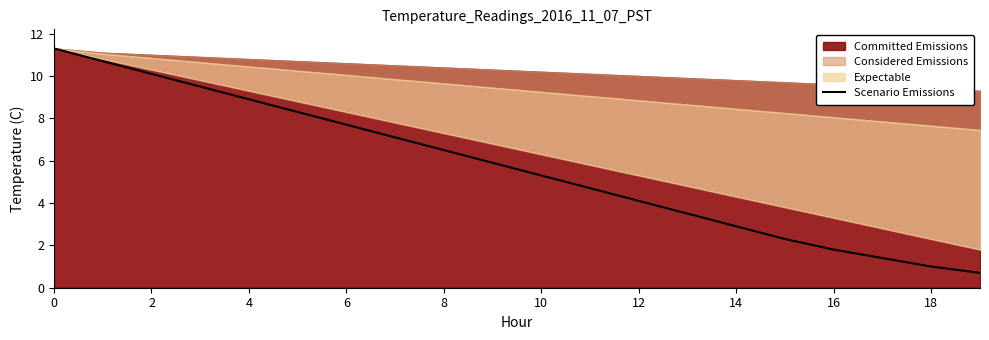

Between 17 and 2, which is larger?

2